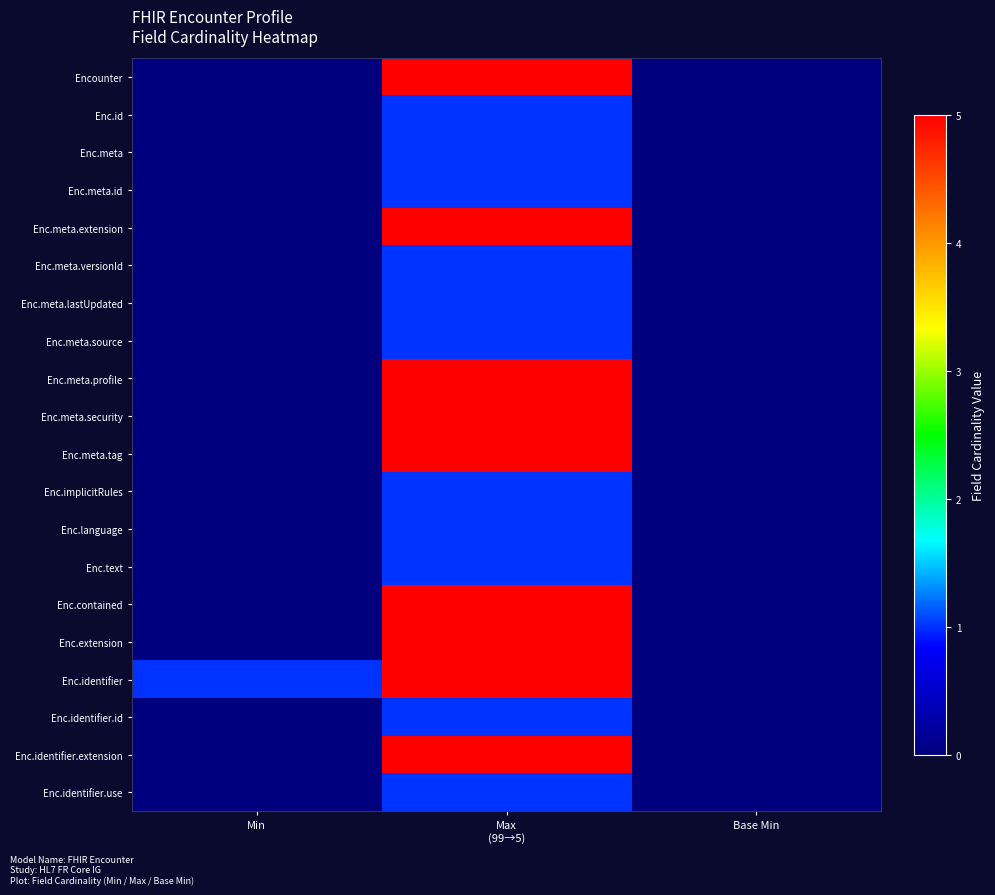

The value of Enc.identifier.use at Max (99→5) is 1. True or false?

False